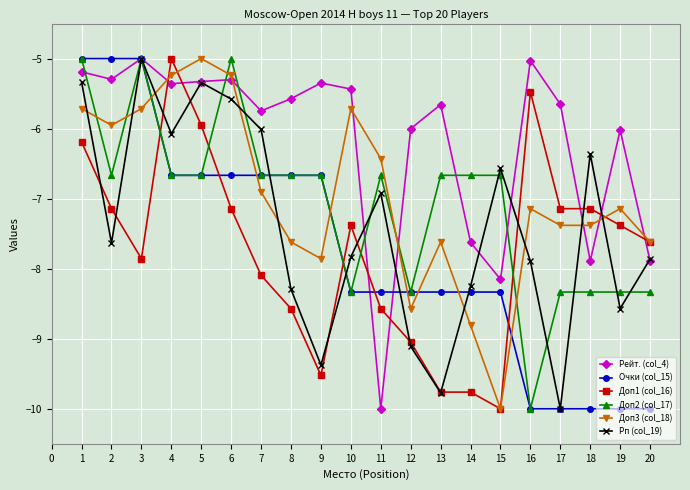

What is the difference between the maximum and minimum values in the Рейт. (col_4) series?

5.0